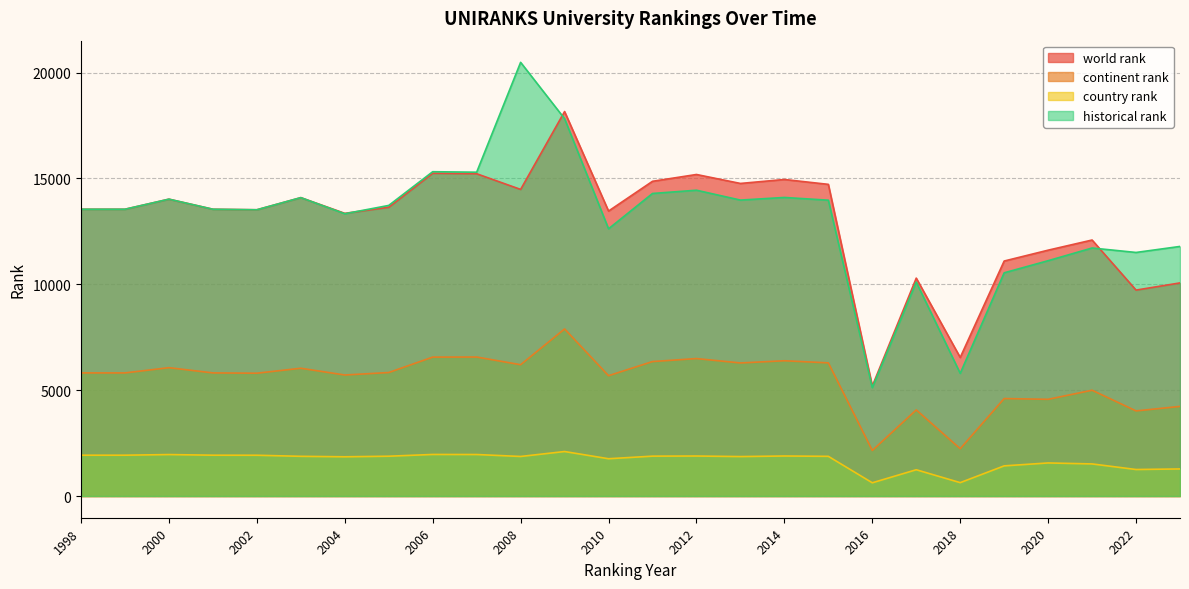

What is the approximate value of world rank at 1998?

13544.0